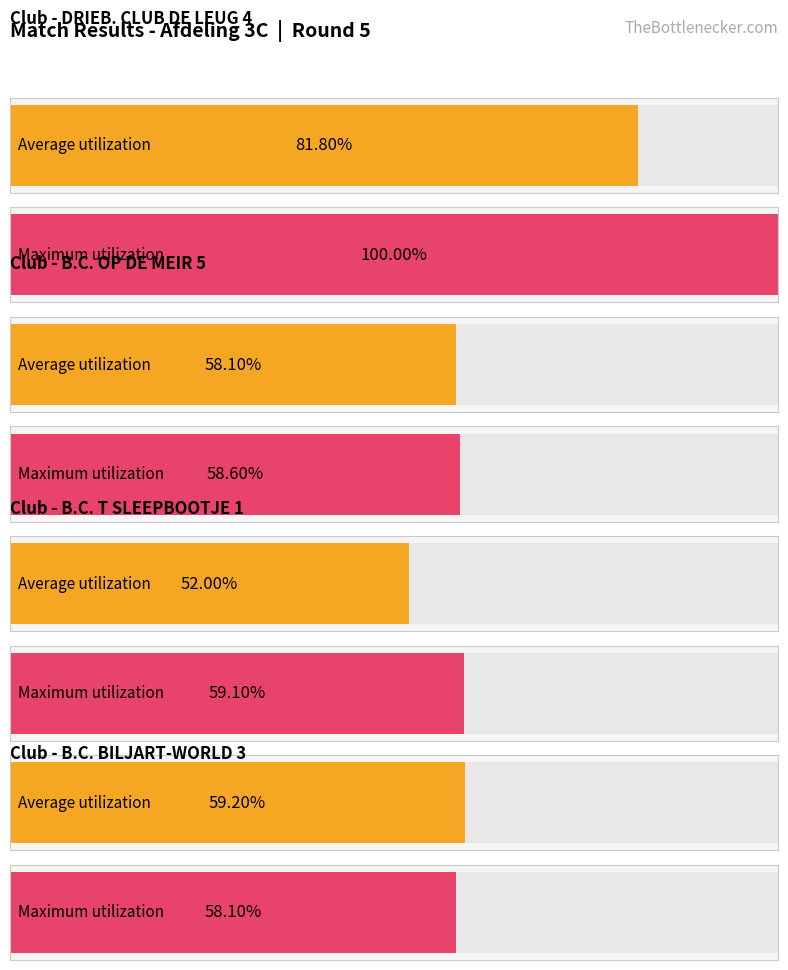

Which series changed the most between DRIEB. CLUB DE LEUG 4 and B.C. T SLEEPBOOTJE 1?

Maximum utilization